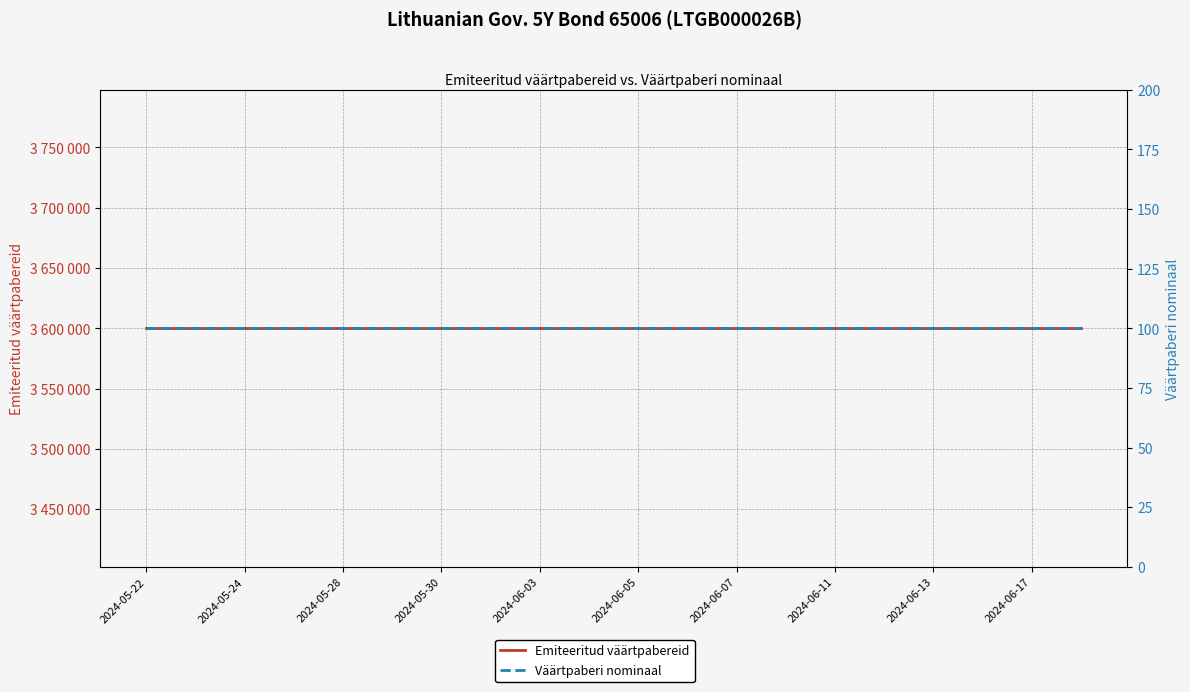

Read the Emiteeritud väärtpabereid value at 13.

3600000